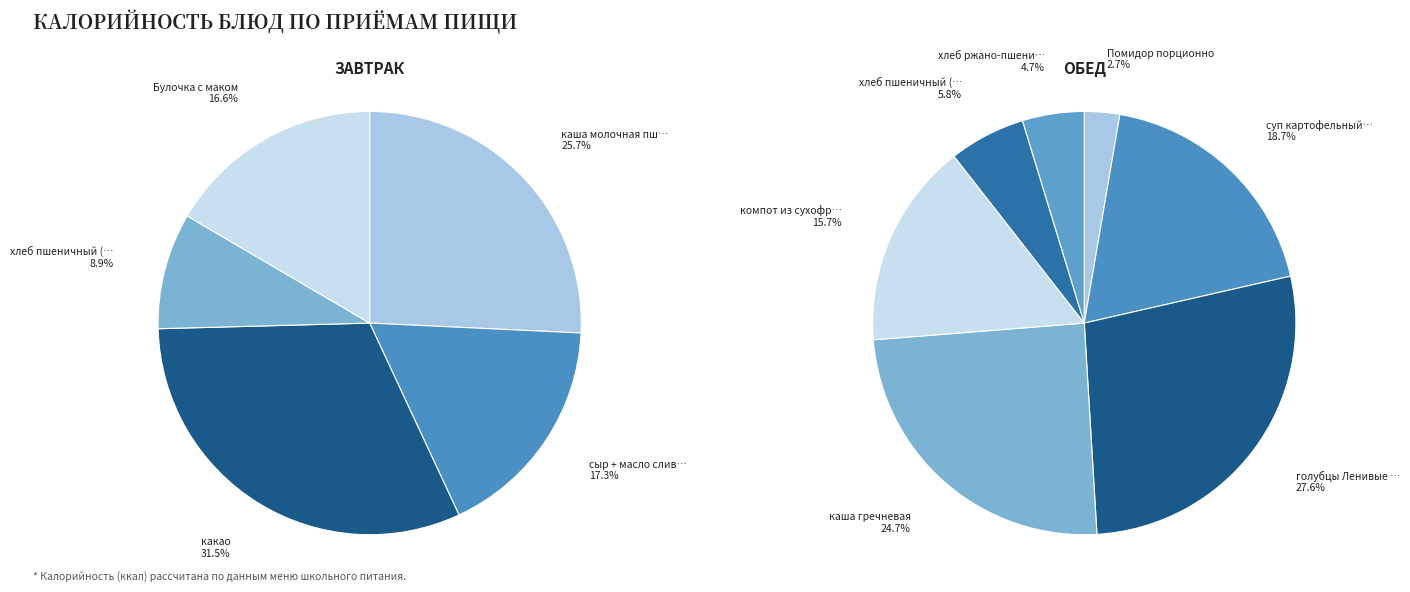

The Помидор порционно slice represents 1% of the pie. True or false?

False